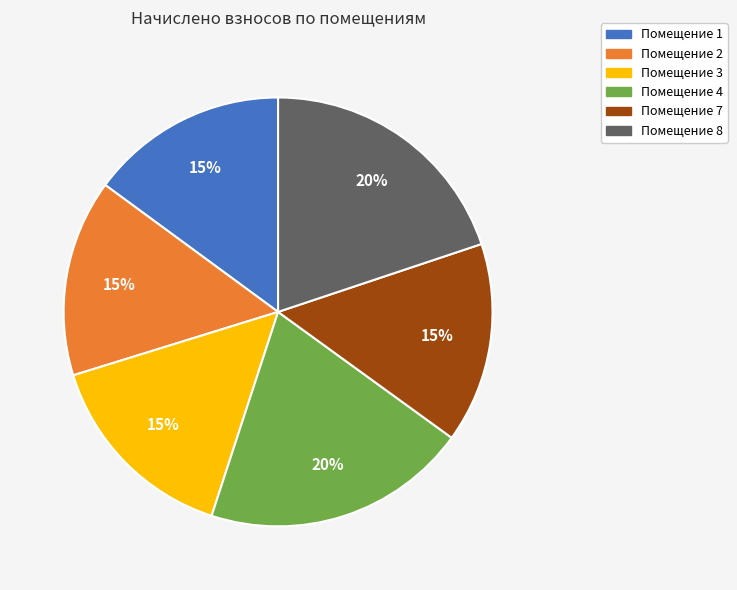

Is there any slice that represents more than half of the pie?

No